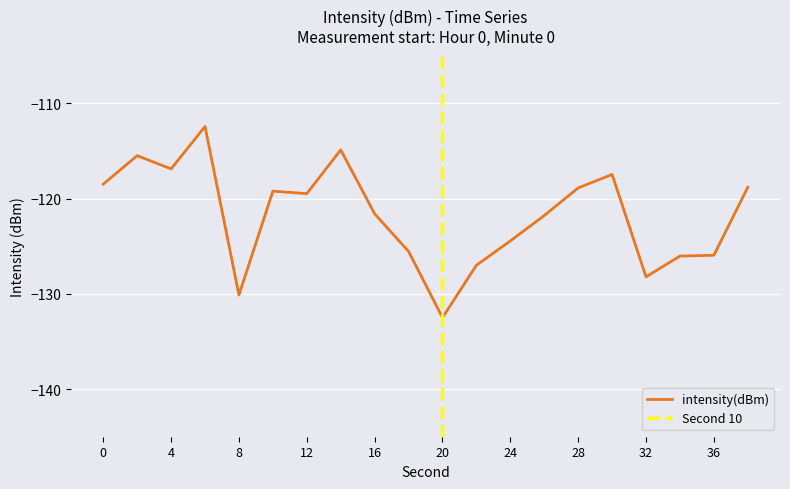

Reading left to right, transcribe all the data shown in this chart.

-118.5	-115.5	-116.9	-112.4	-130.1	-119.2	-119.5	-114.9	-121.6	-125.5	-132.5	-127.0	-124.4	-121.8	-118.9	-117.5	-128.2	-126.0	-125.9	-118.8